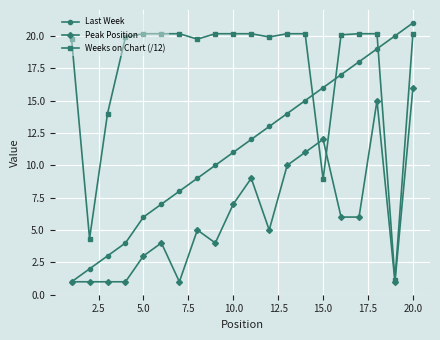

What is the greatest value displayed?

21.0